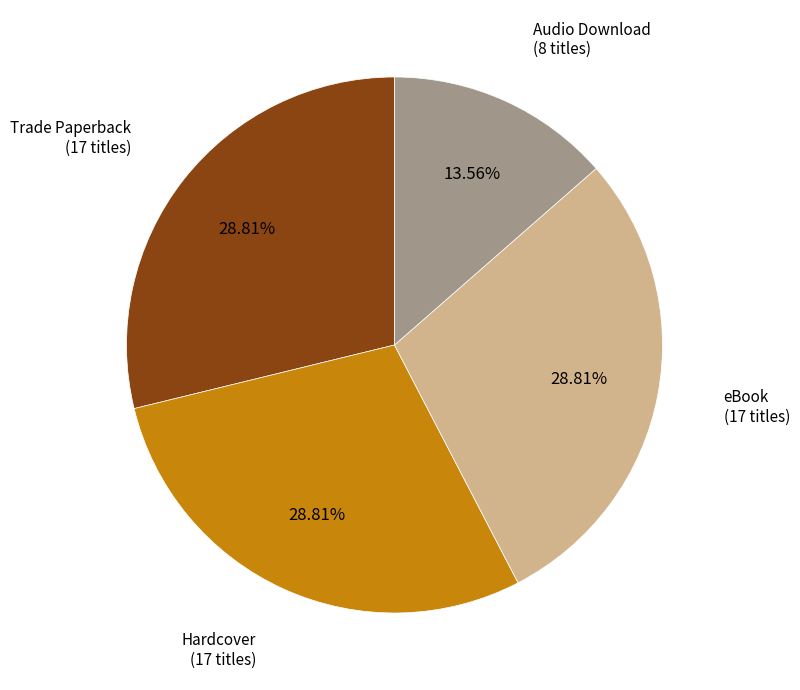

How many slices are in this pie chart?

4